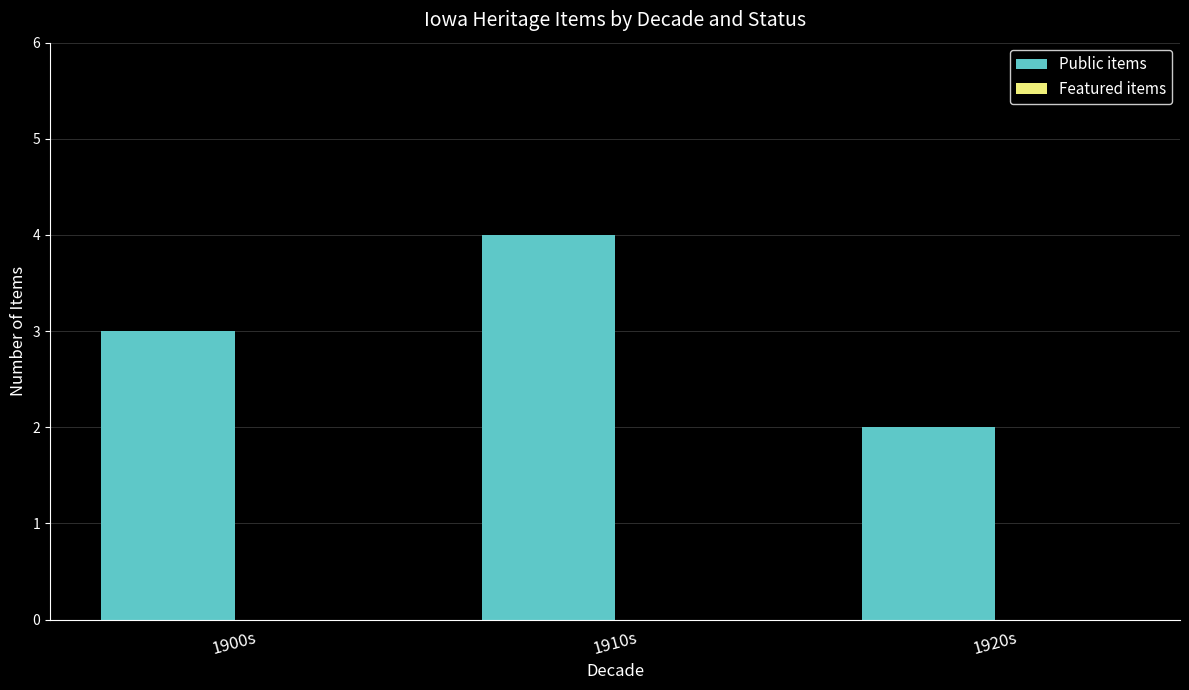

List the labels in order of value, largest first.

1910s, 1900s, 1920s